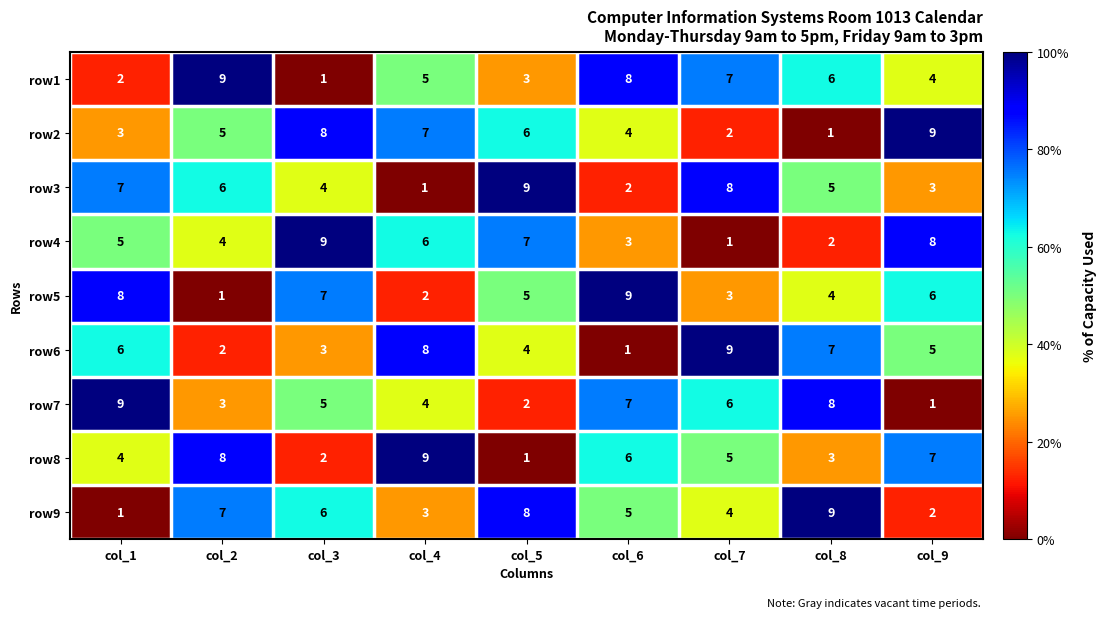

Rank the categories by row5 value from highest to lowest.

col_6, col_1, col_3, col_9, col_5, col_8, col_7, col_4, col_2